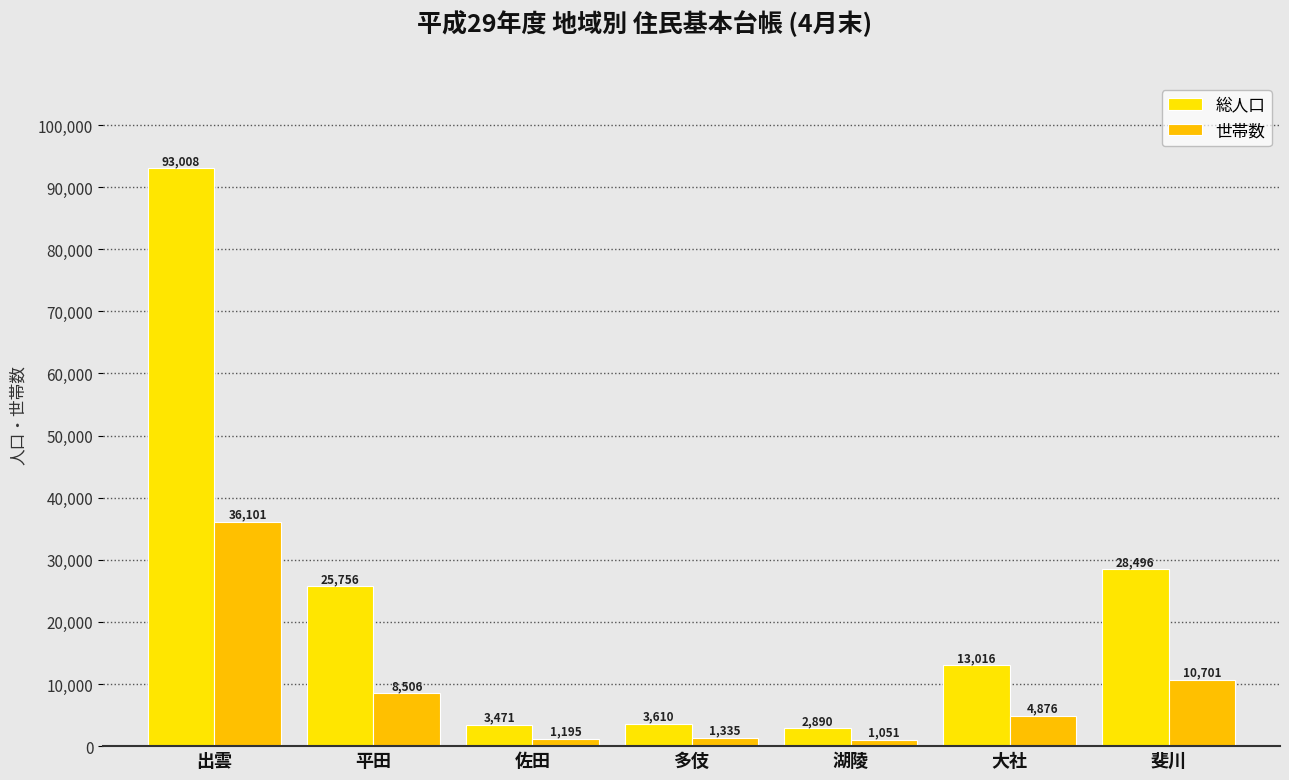

Is it true that 世帯数 equals 1335 at 多伎?

True